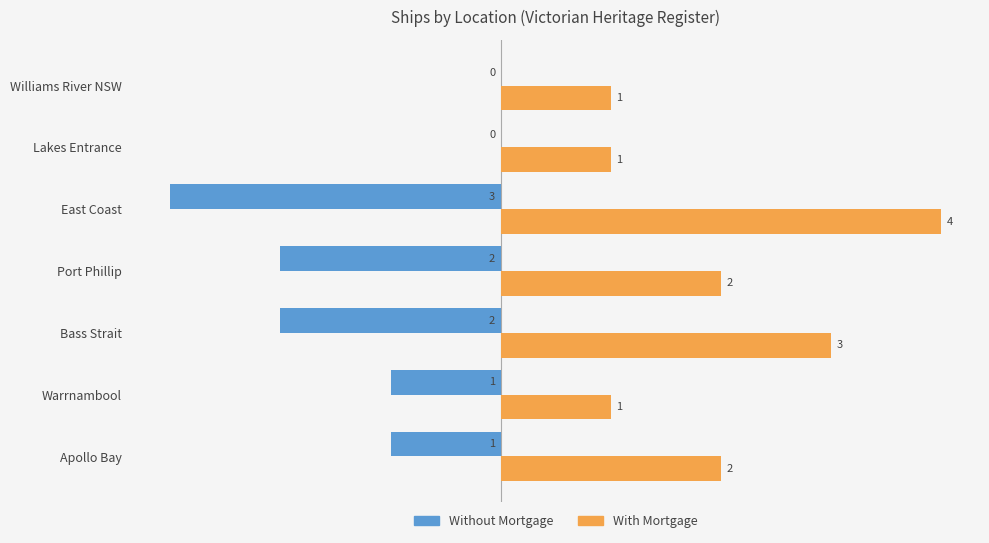

How many categories are shown in the chart?

7